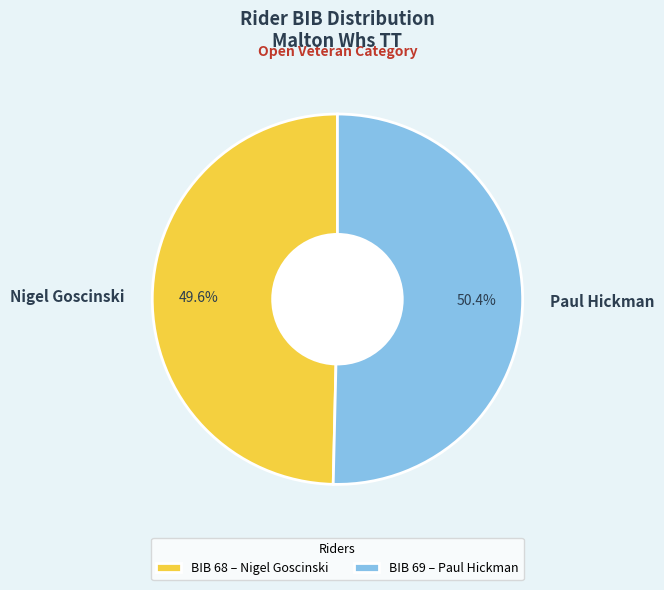

What is the largest slice in the pie chart?

Paul Hickman